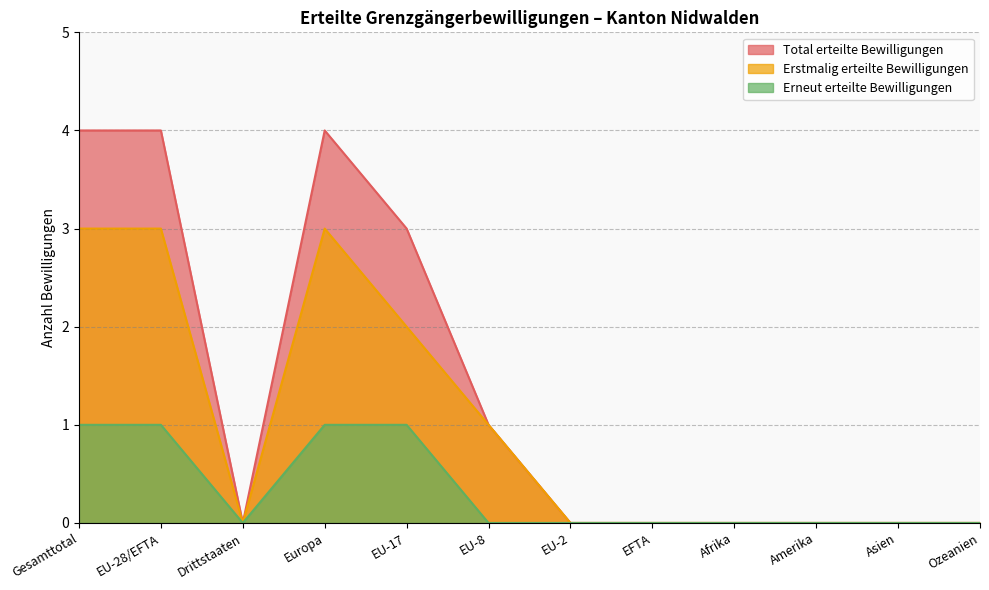

What is the difference between the maximum and minimum values in the Total erteilte Bewilligungen series?

4